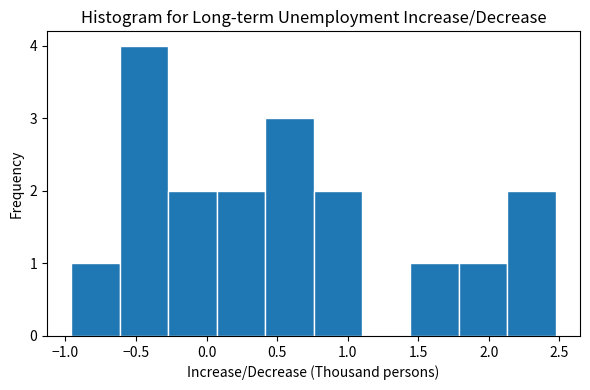

Reading left to right, transcribe this chart: for each bar, give the range it covers on the x-axis and its height. Neither the bar edges nor the heights are printed on the chart, so give them approximately, as read against the axes.

-0.95 to -0.60: 1
-0.60 to -0.25: 4
-0.25 to 0.05: 2
0.05 to 0.40: 2
0.40 to 0.75: 3
0.75 to 1.10: 2
1.10 to 1.45: 0
1.45 to 1.80: 1
1.80 to 2.15: 1
2.15 to 2.50: 2